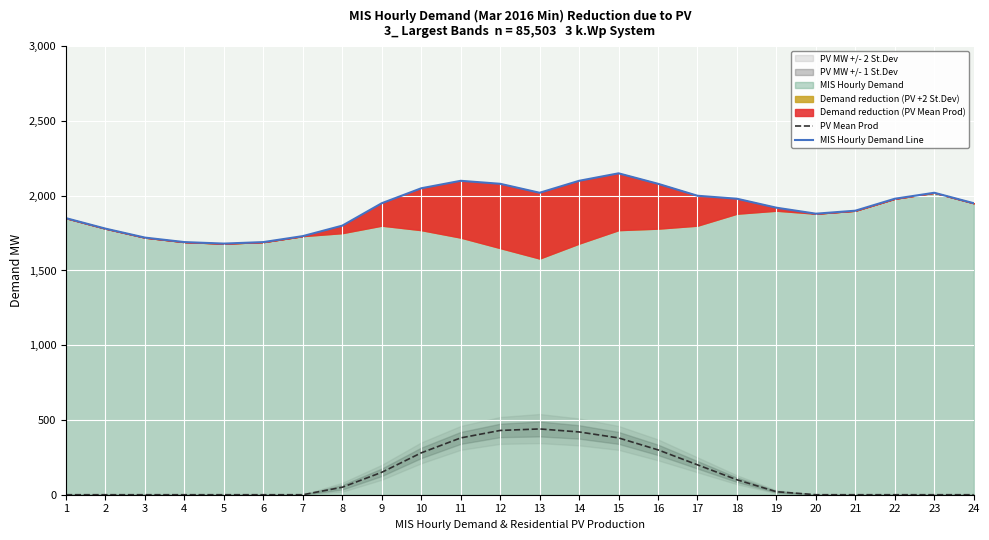

Read the PV Mean Prod value at 10, to the nearest 50.

300